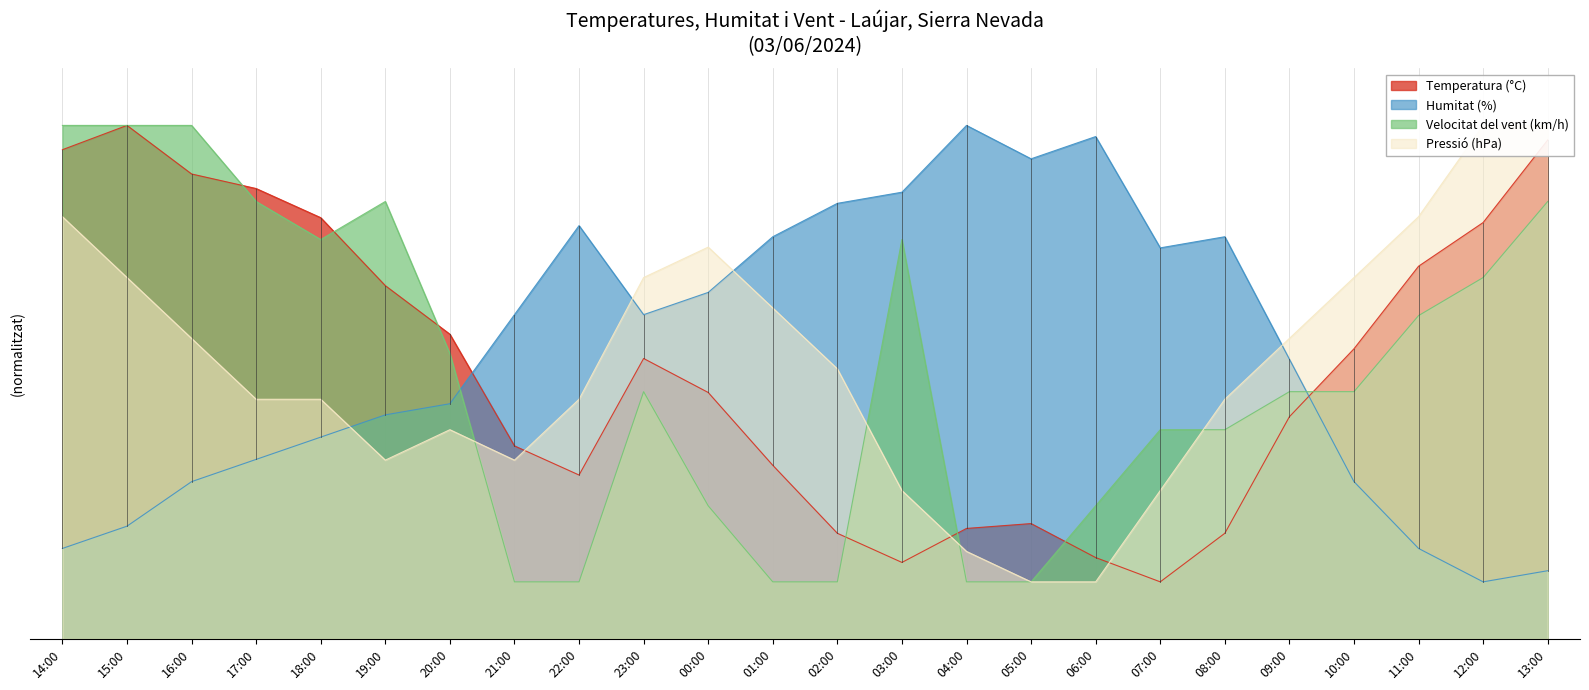

Which category has the lowest value in the Velocitat del vent (km/h) series?

21:00